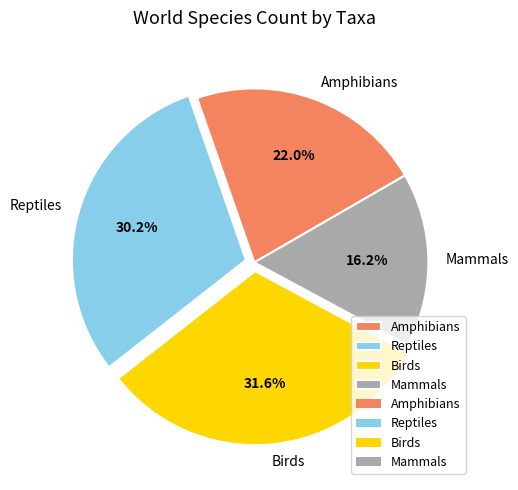

What is the total percentage of Amphibians and Birds?

53.6%